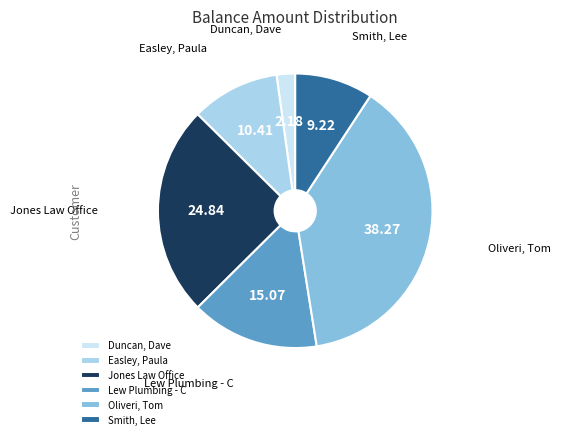

Which slice is the largest?

Oliveri, Tom